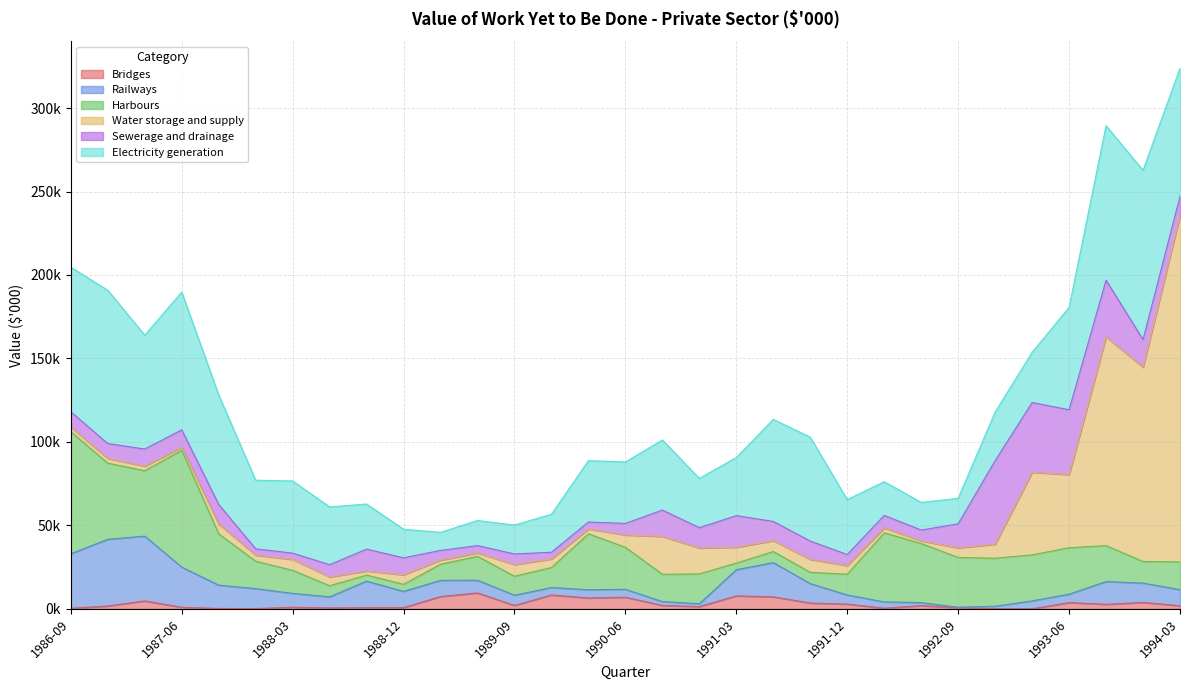

Which series has the largest range (max minus min)?

Water storage and supply